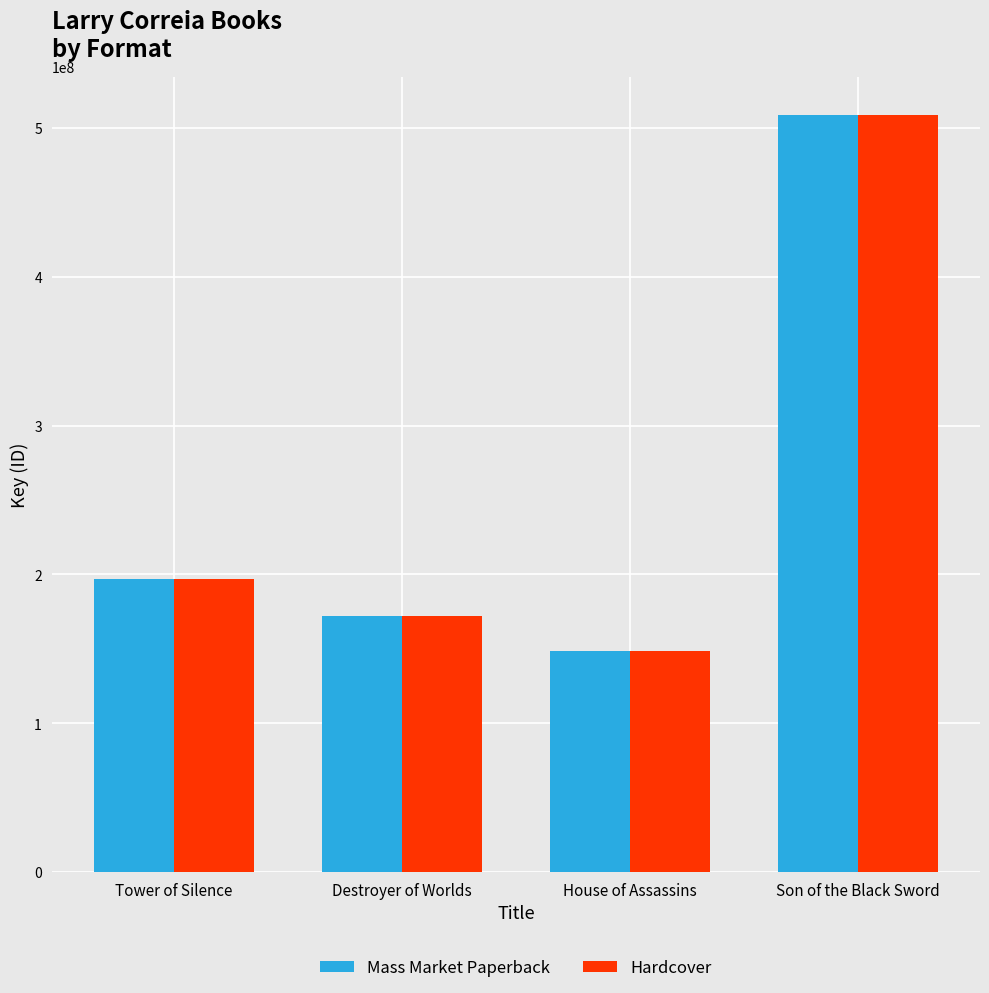

Reading right to left, extract all data points from this chart.

Mass Market Paperback: Son of the Black Sword=509023043	House of Assassins=148893261	Destroyer of Worlds=171879479	Tower of Silence=196751078
Hardcover: Son of the Black Sword=509023043	House of Assassins=148893261	Destroyer of Worlds=171879479	Tower of Silence=196751078